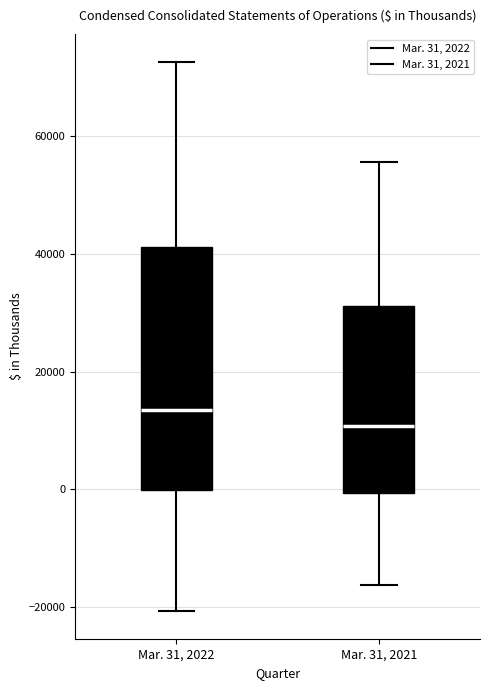

Where is the upper edge of the box for Mar. 31, 2021 on the y-axis? The values are not printed on the chart, so give them approximately, as read against the axis.

32000